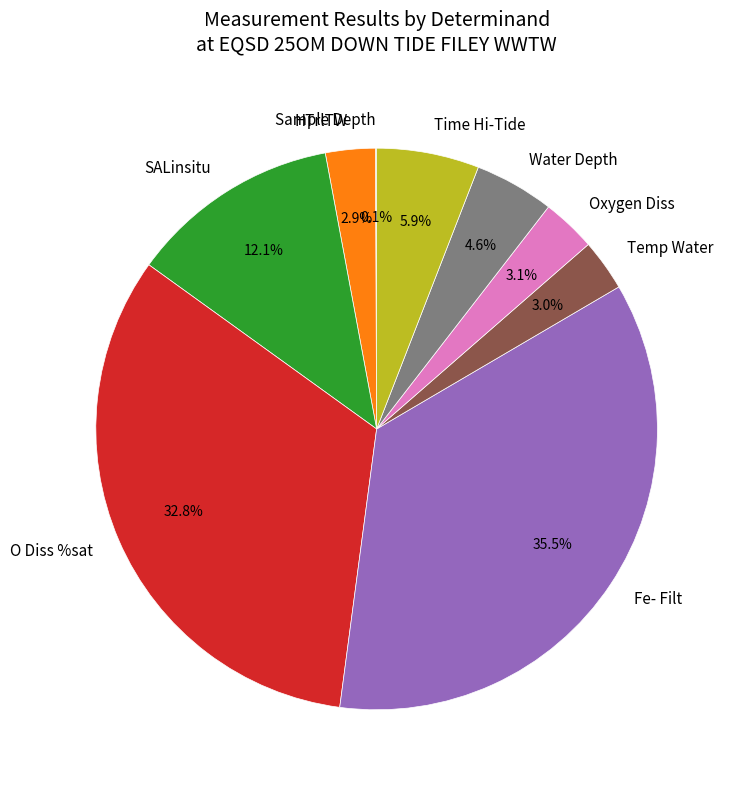

Do Water Depth and HTrlTW together represent more than half of the pie?

No